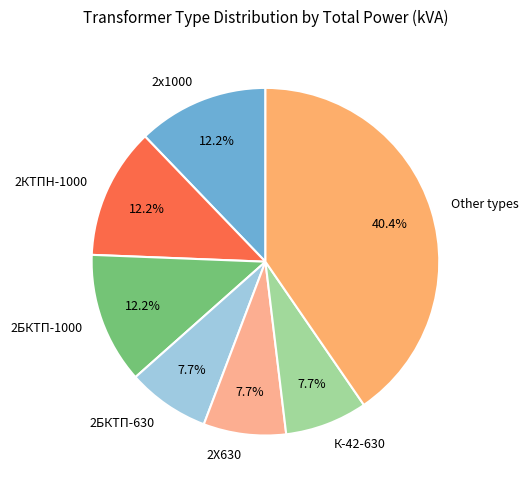

Is there a majority slice in this chart?

No